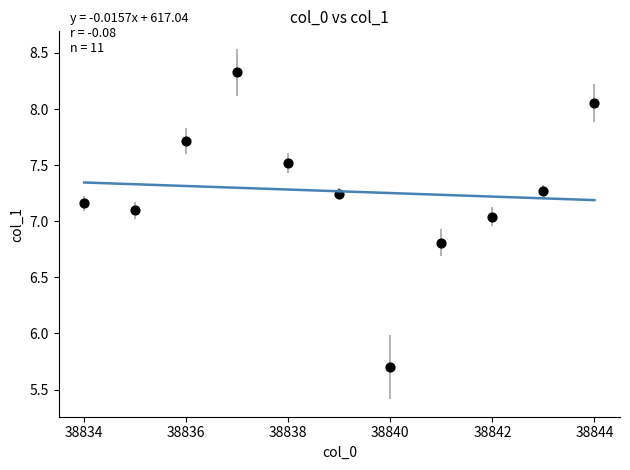

What is the average X value?

38839.0